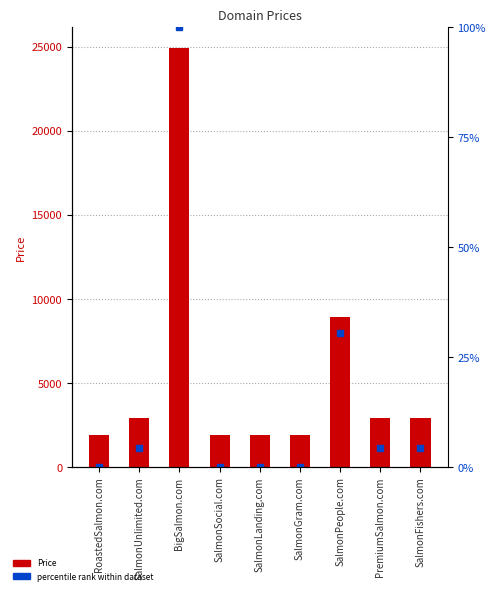

At which category is the sum across all series the highest?

BigSalmon.com